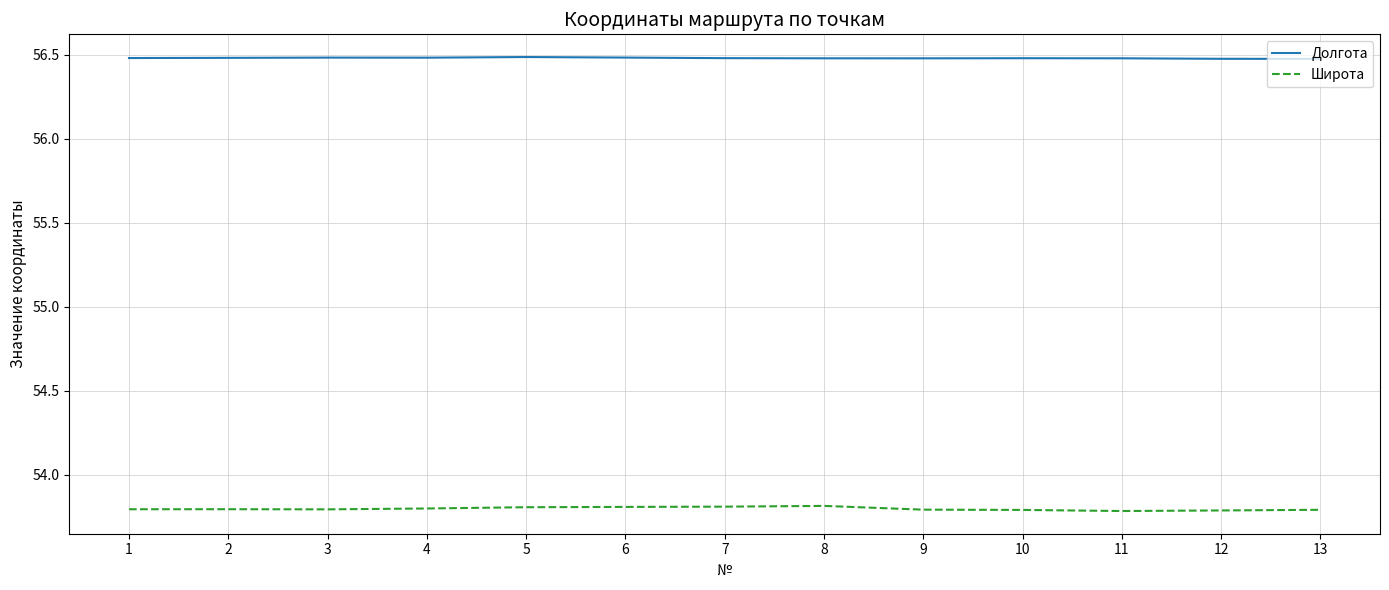

True or false: Широта and Долгота intersect in this chart.

False